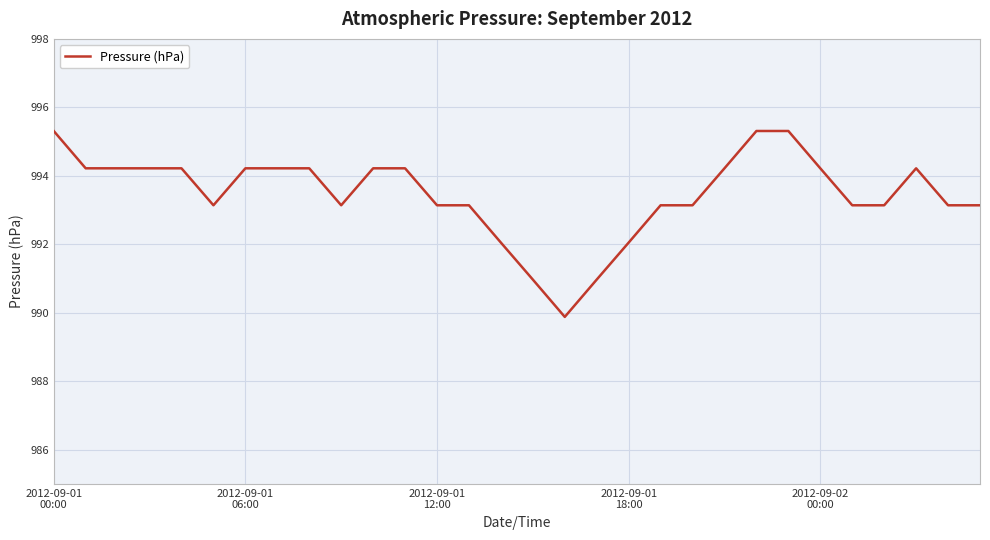

What is the difference between the maximum and minimum values?

5.4